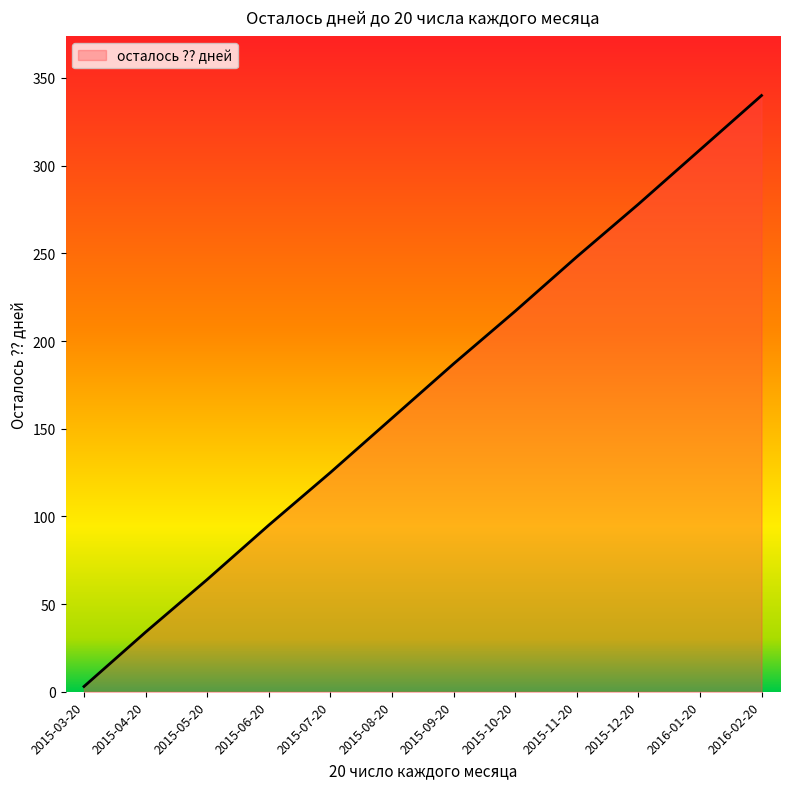

List the labels in order of value, smallest first.

2015-03-20, 2015-04-20, 2015-05-20, 2015-06-20, 2015-07-20, 2015-08-20, 2015-09-20, 2015-10-20, 2015-11-20, 2015-12-20, 2016-01-20, 2016-02-20